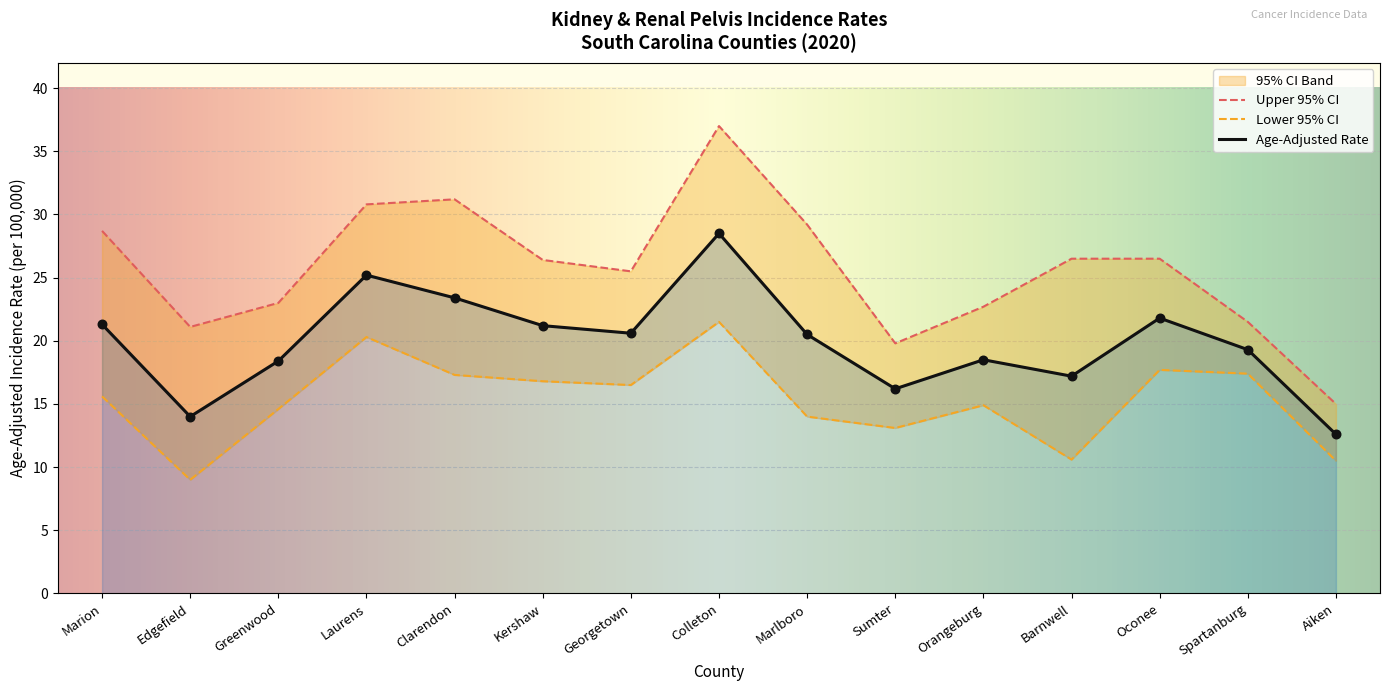

Which series has the largest total across all categories?

Upper 95% CI